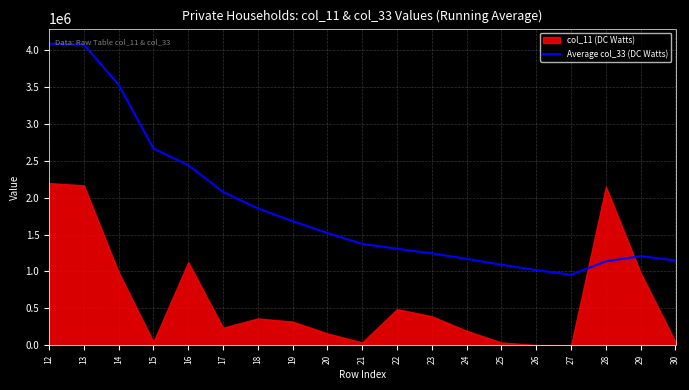

Reading left to right, what are all the values shown in this chart?

12=4082431.0	13=4070868.5	14=3528271.3	15=2663720.0	16=2439113.4	17=2076990.3	18=1853398.4	19=1681226.6	20=1519580.7	21=1373625.4	22=1306948.0	23=1245135.5	24=1170356.8	25=1090677.9	26=1018462.7	27=955151.1	28=1136359.2	29=1207980.6	30=1148055.4